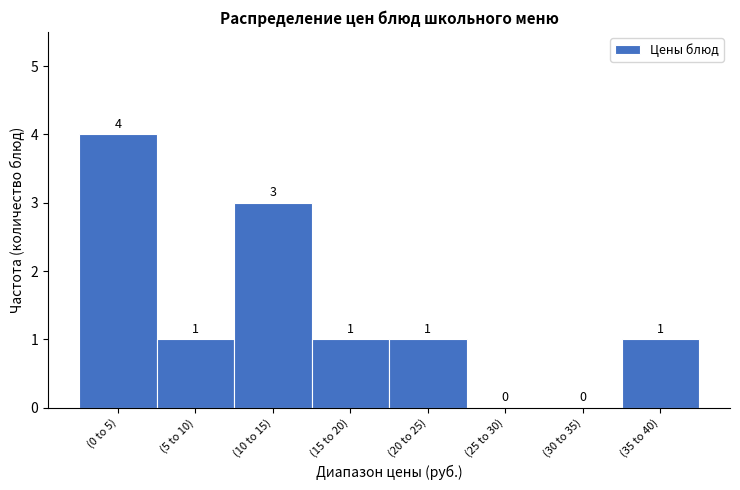

Reading right to left, list all the values displayed in this chart.

(35 to 40)=1	(30 to 35)=0	(25 to 30)=0	(20 to 25)=1	(15 to 20)=1	(10 to 15)=3	(5 to 10)=1	(0 to 5)=4